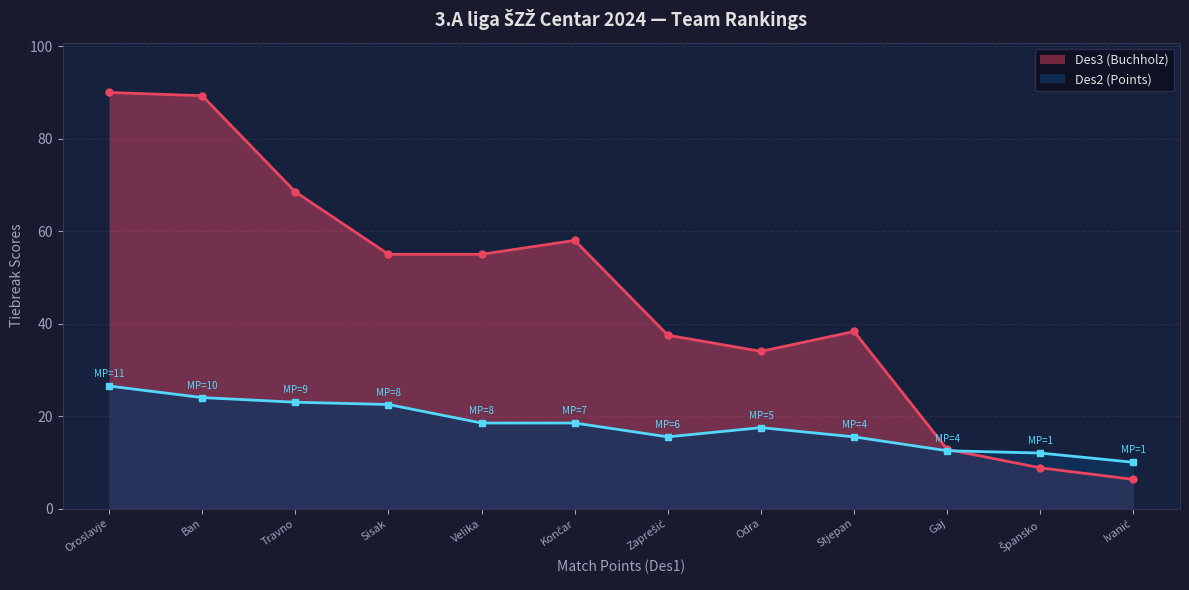

Which series has the largest total across all categories?

Des3 (Buchholz)